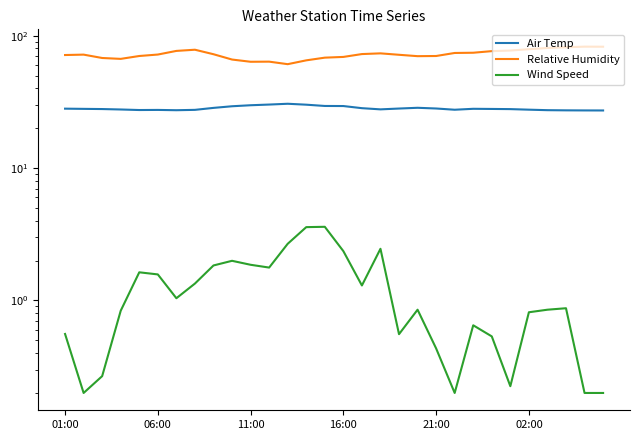

Which series has the widest spread of values?

Relative Humidity